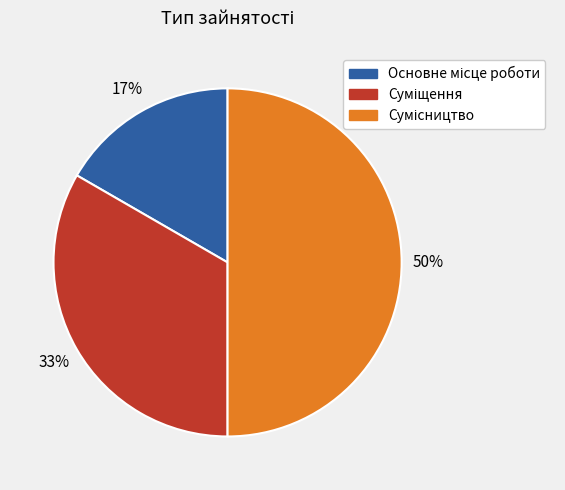

To the nearest percent, what is the average slice percentage?

33%